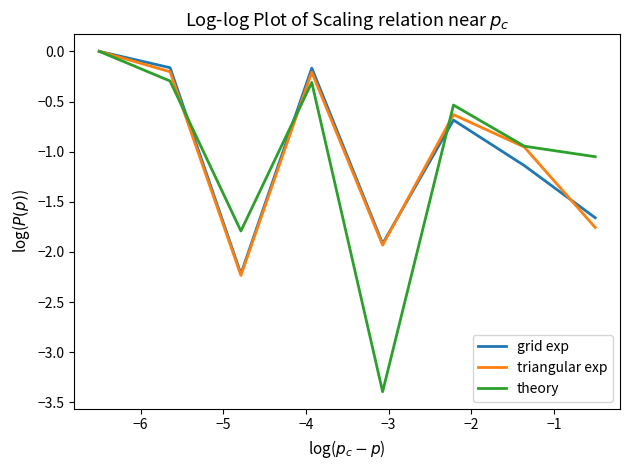

How many values in triangular exp are below zero?

7